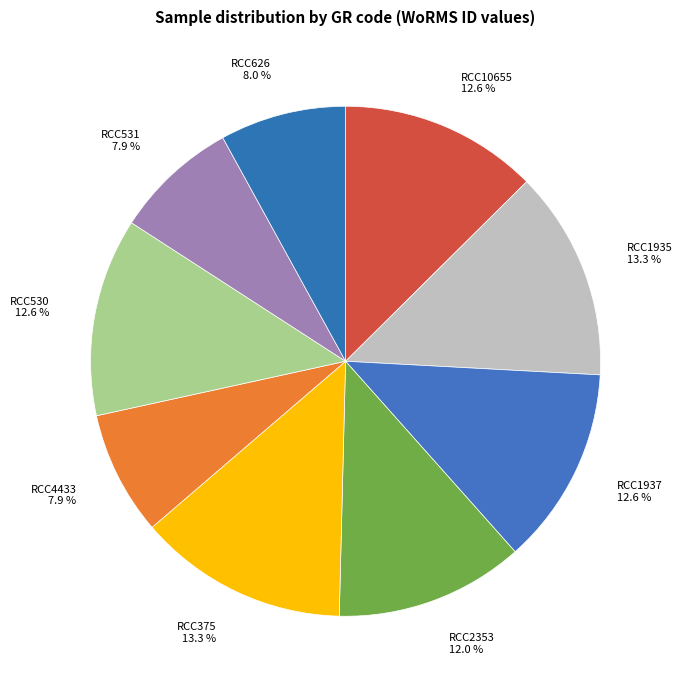

What percentage is NOT represented by RCC10655?

87.4%